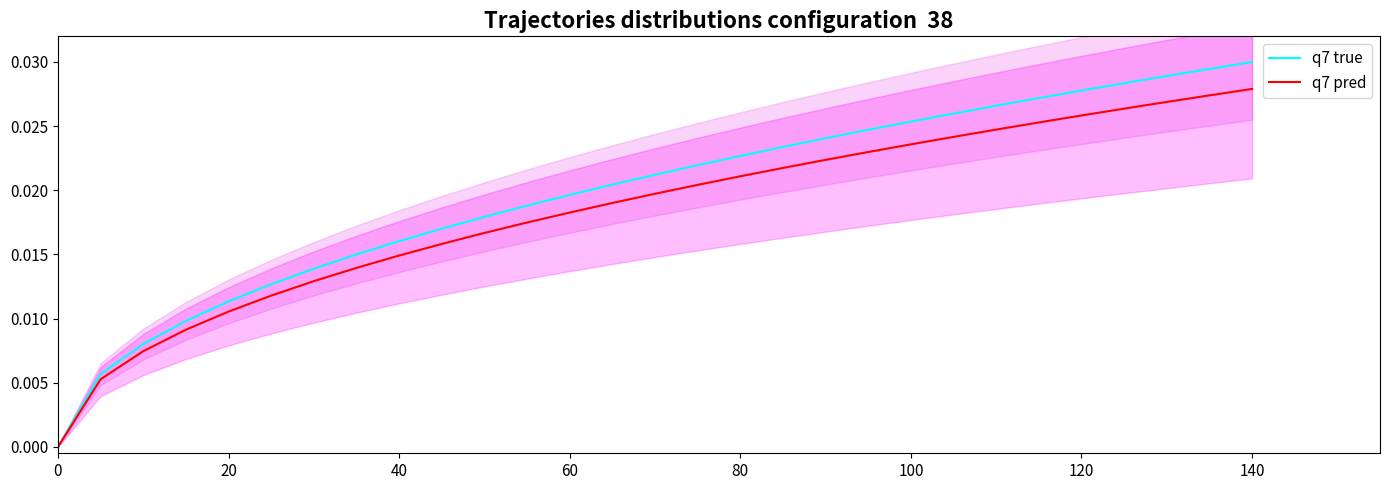

What is the sum of all q7 true values?

0.6